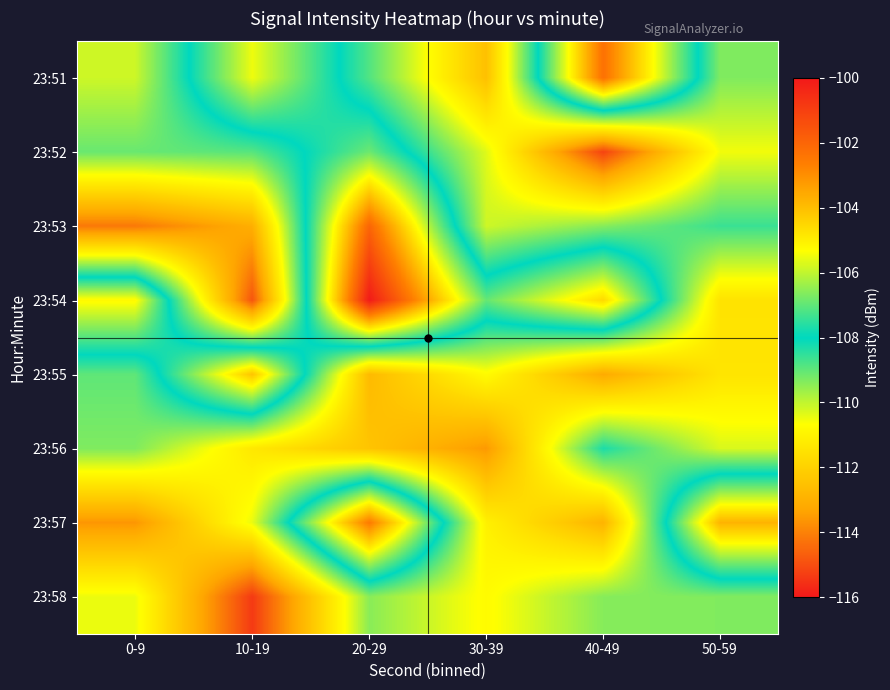

Between 30-39 and 40-49, which series saw the biggest shift?

23:51